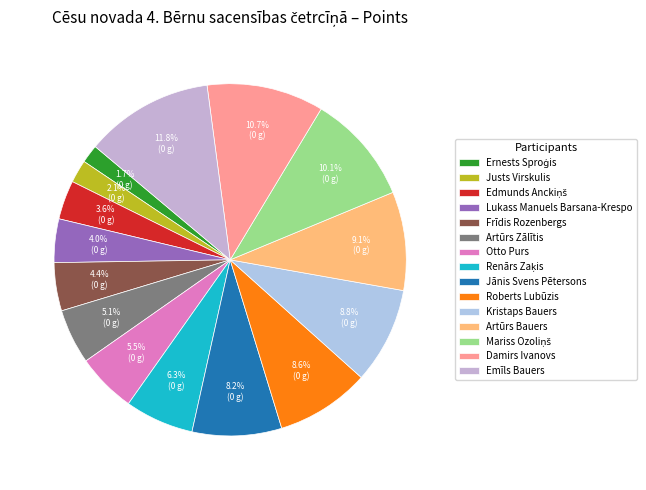

True or false: Mariss Ozoliņš accounts for 10% of the total.

True